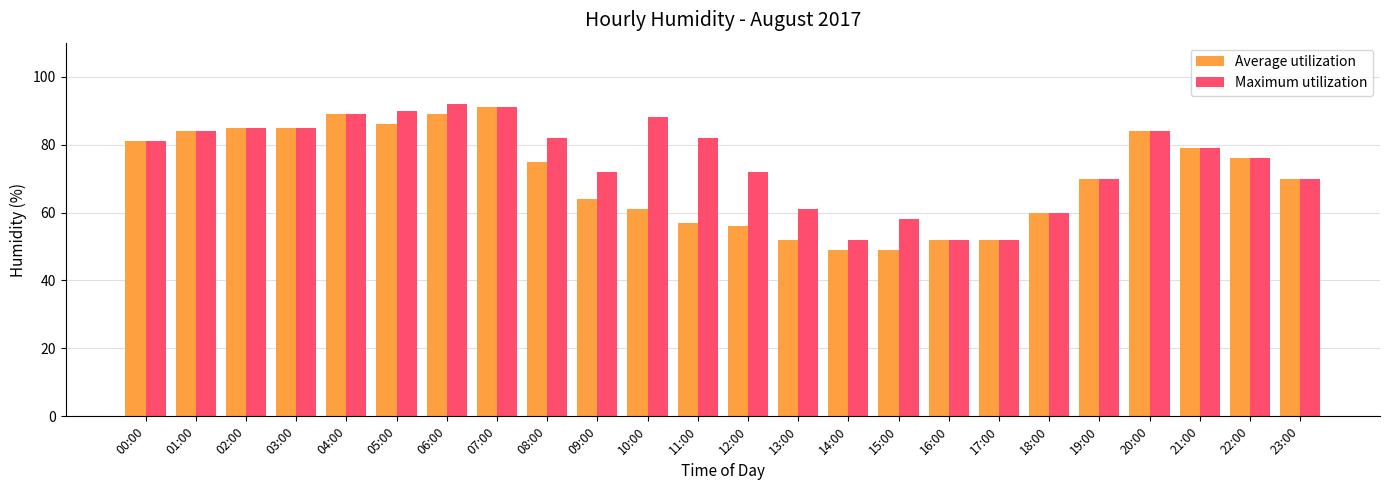

Rank the series by their average value, from lowest to highest.

Average utilization, Maximum utilization